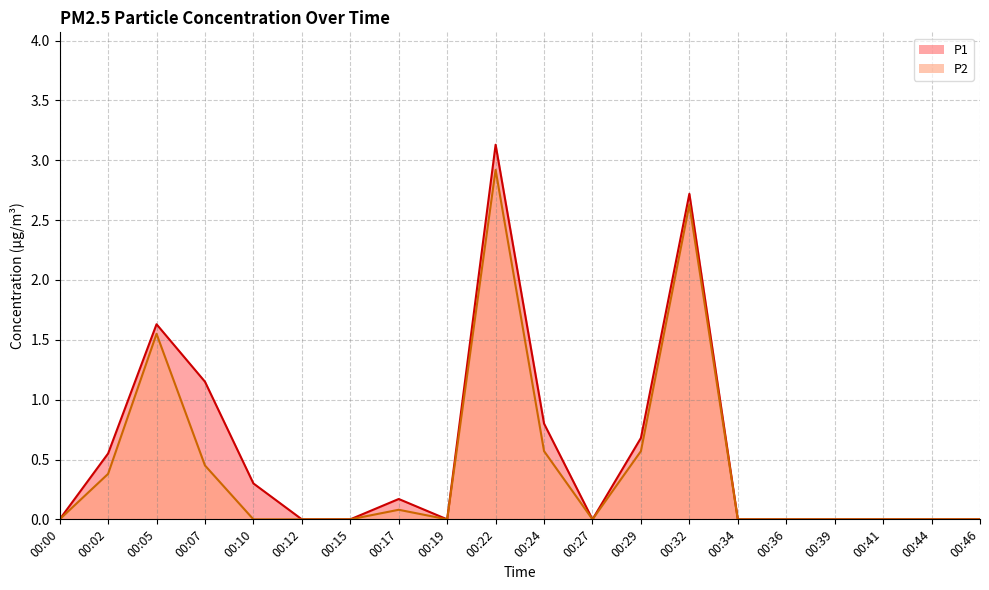

Where is the first local maximum for P1?

00:05